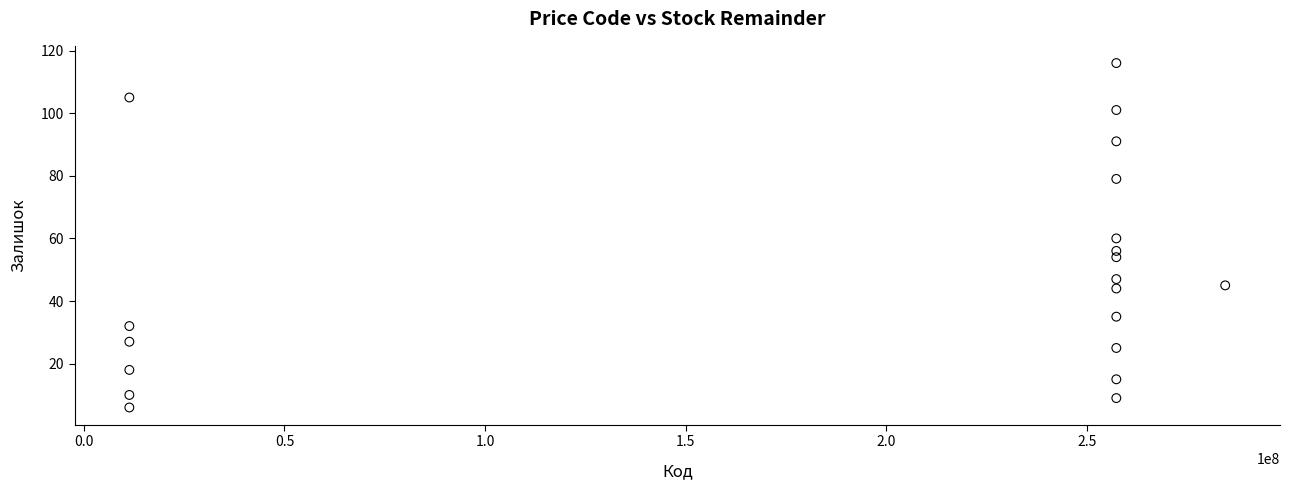

What is the range of X values (max minus min)?

273040350